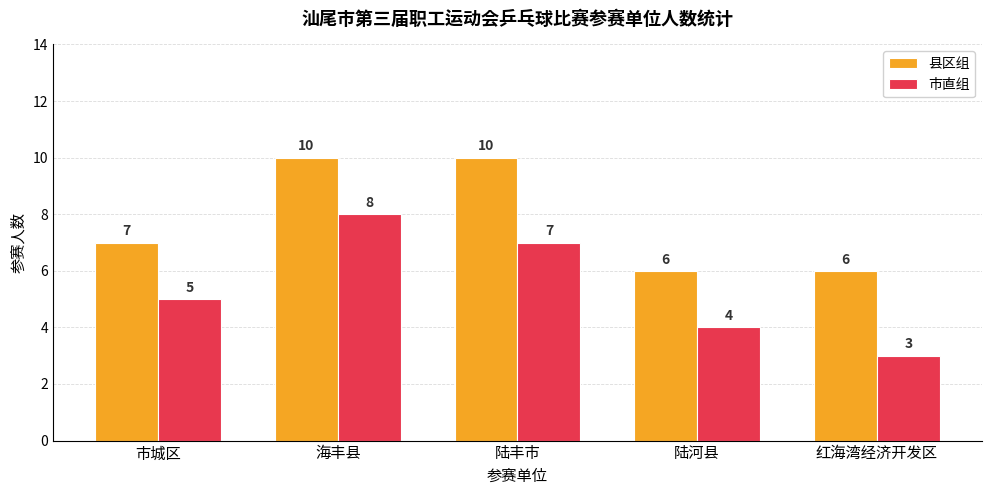

What are all the series names shown in the legend?

县区组, 市直组